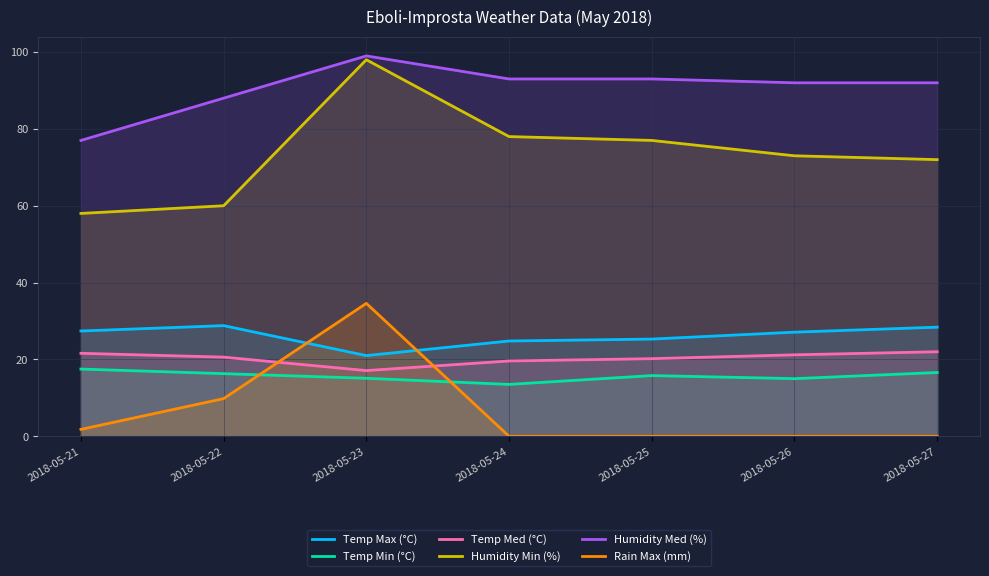

What is the value of the Temp Max (°C) point at the 6th from the left?

27.1